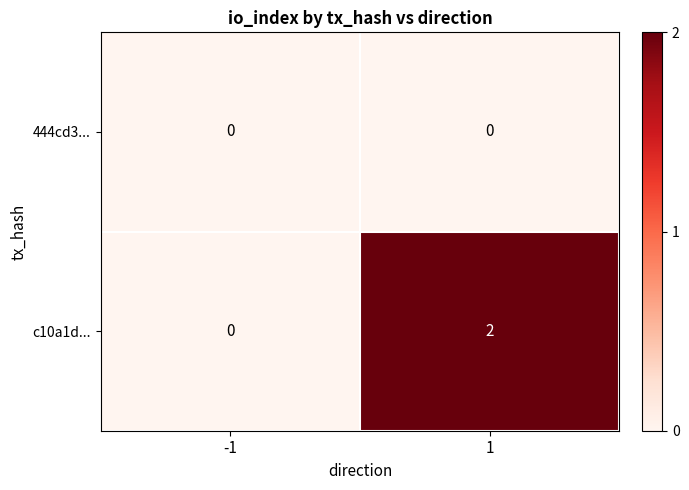

How many series are shown in this chart?

2